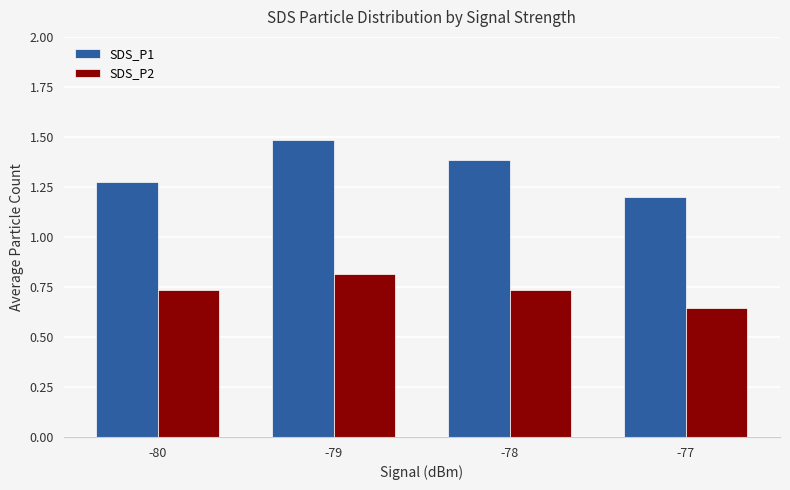

Between -80 and -78, which series saw the biggest shift?

SDS_P1